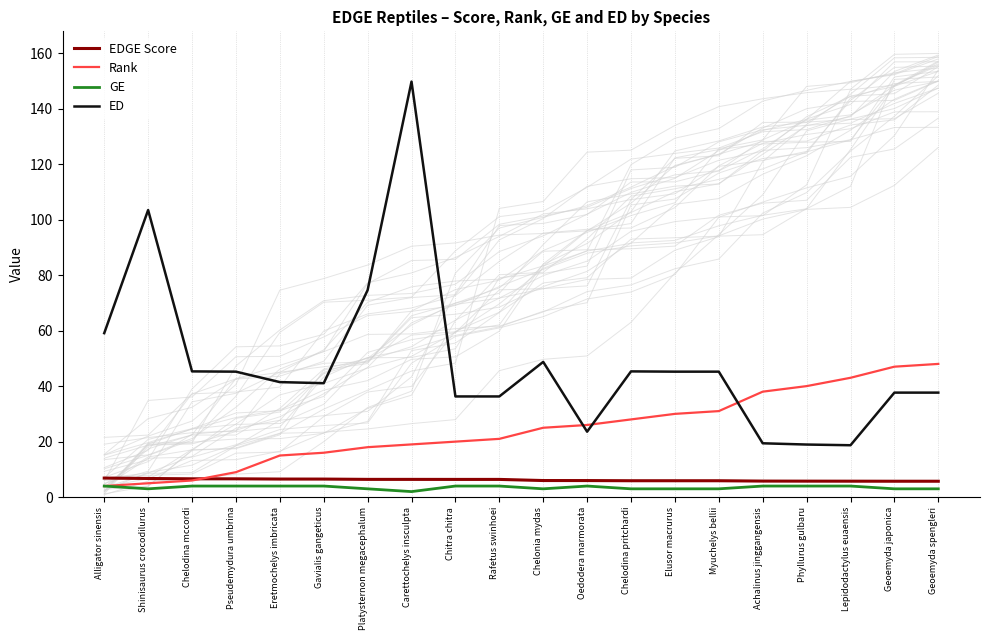

Rank the series by their maximum value, from lowest to highest.

GE, EDGE Score, Rank, ED